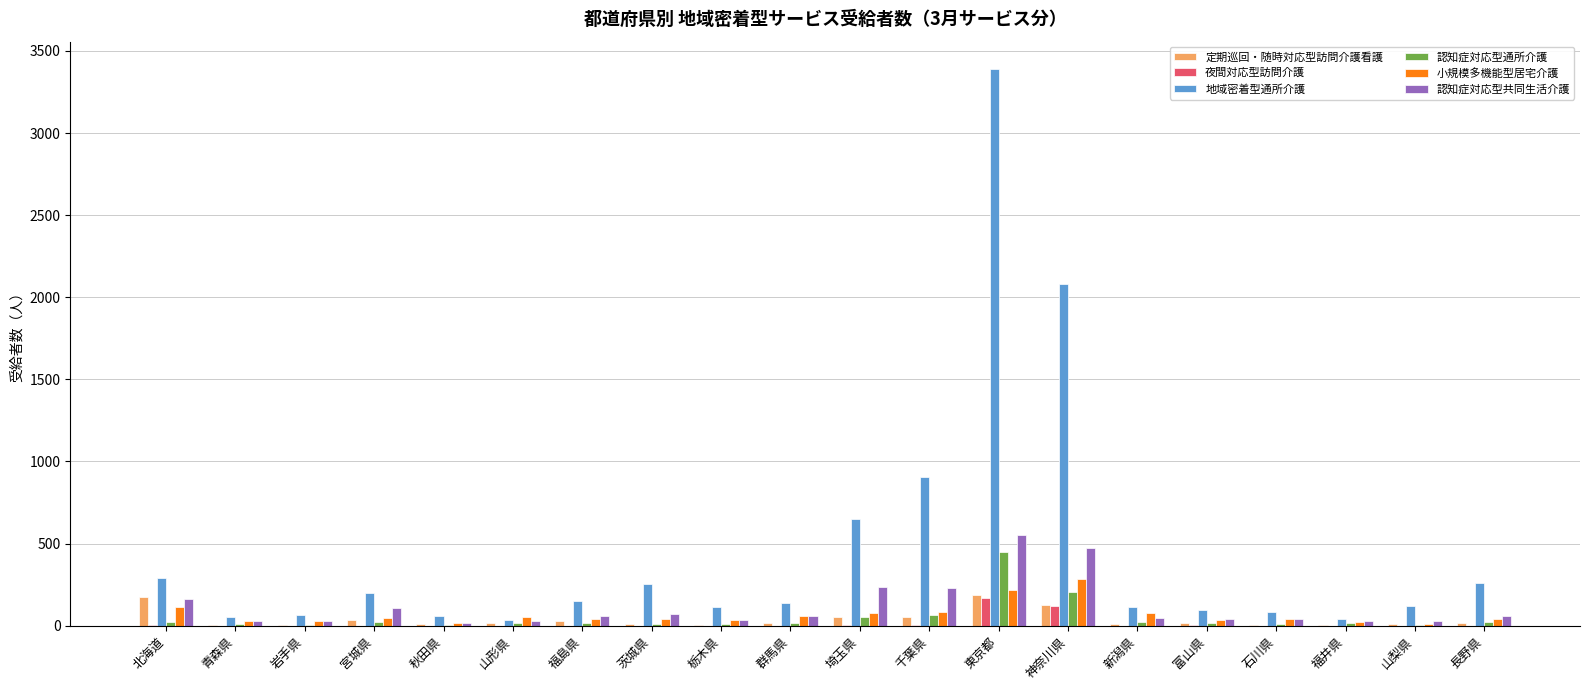

Which series has the largest total across all categories?

地域密着型通所介護